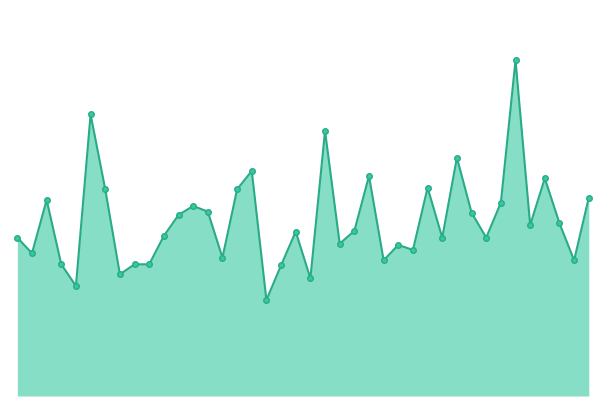

Does the chart have visible grid lines?

No